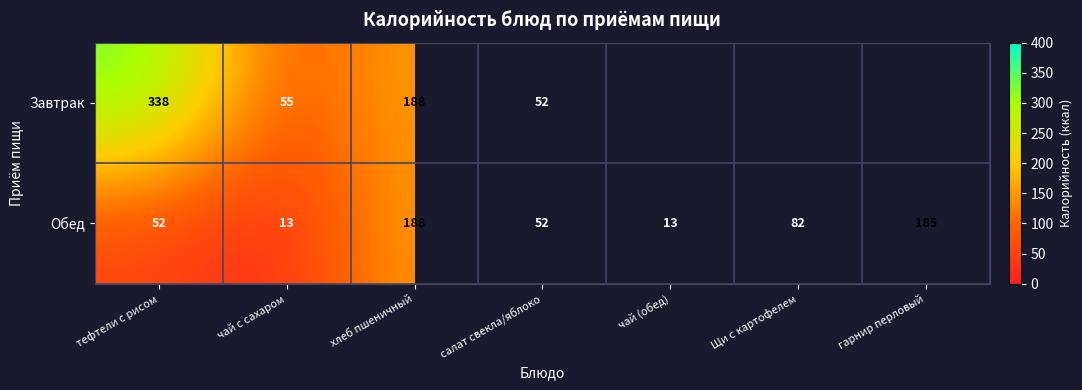

What is the difference between the maximum and second lowest values in the Обед series?

175